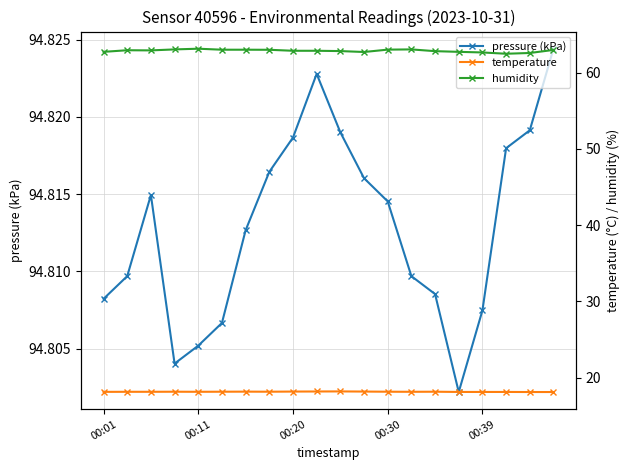

What is the maximum value for pressure (kPa)?

94.8